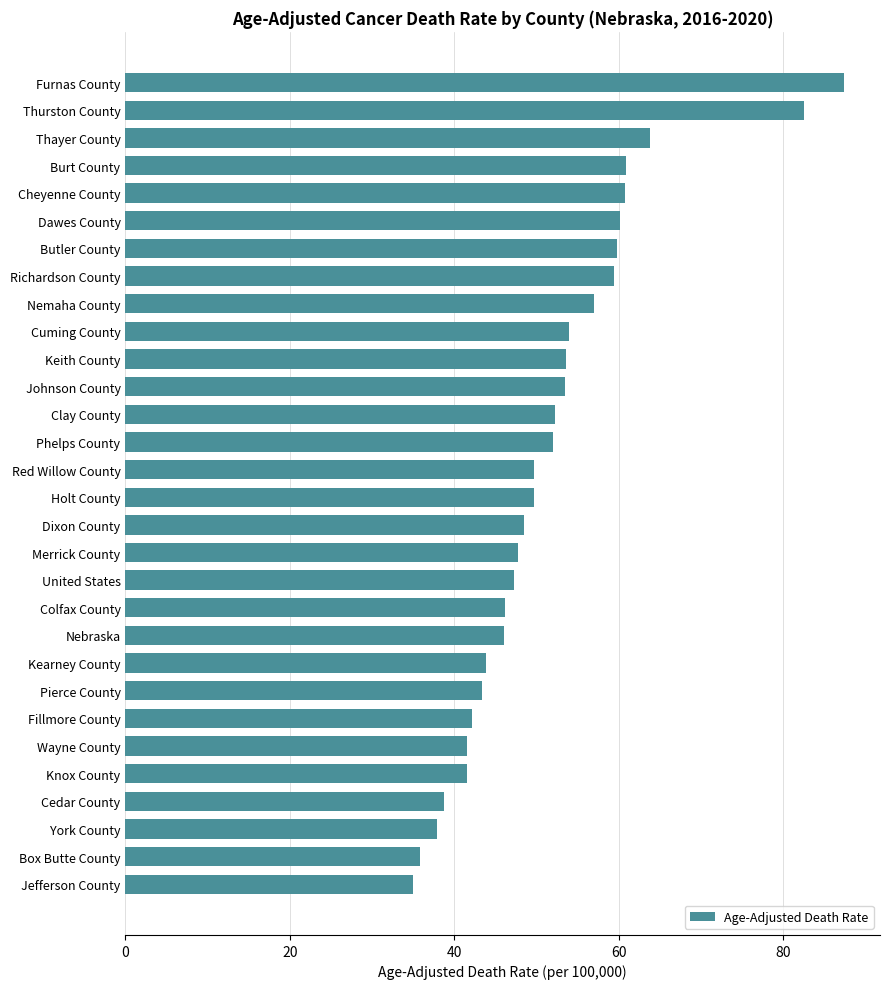

How many data points does each series have?

30